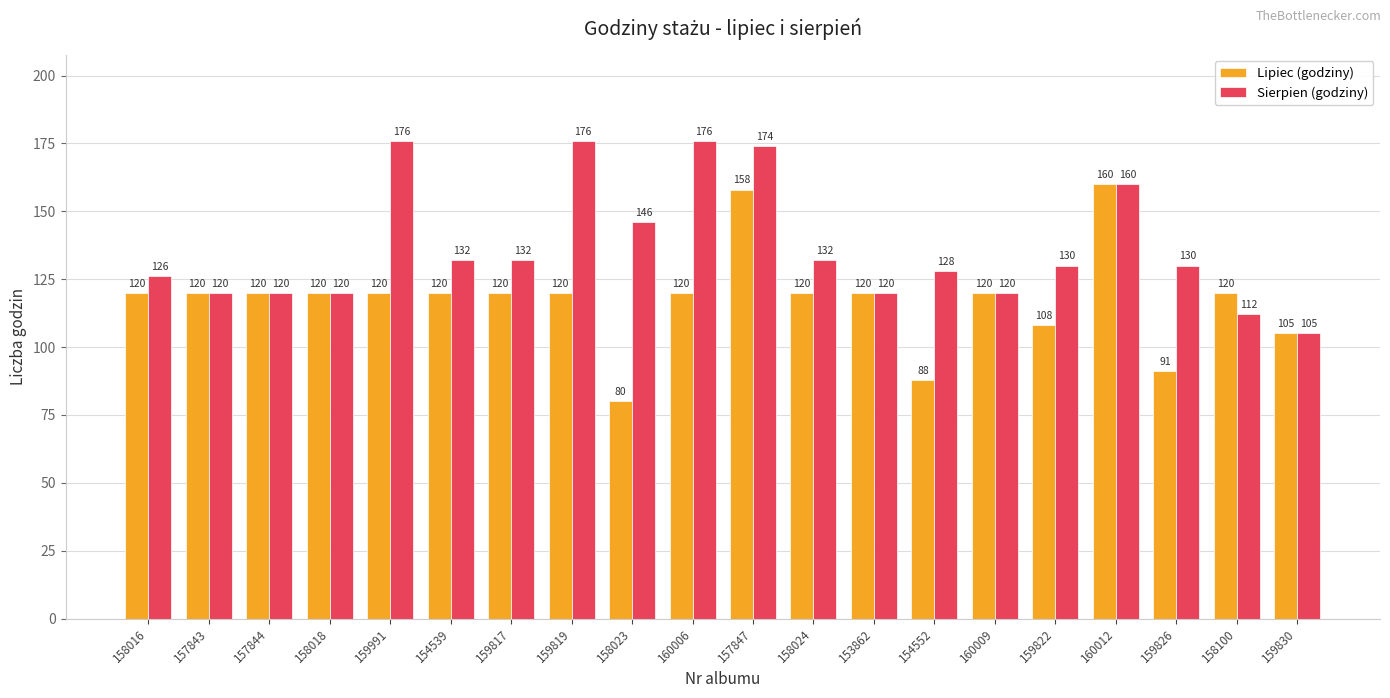

Reading left to right, list all the values displayed in this chart.

Lipiec (godziny): 120	120	120	120	120	120	120	120	80	120	158	120	120	88	120	108	160	91	120	105
Sierpien (godziny): 126	120	120	120	176	132	132	176	146	176	174	132	120	128	120	130	160	130	112	105